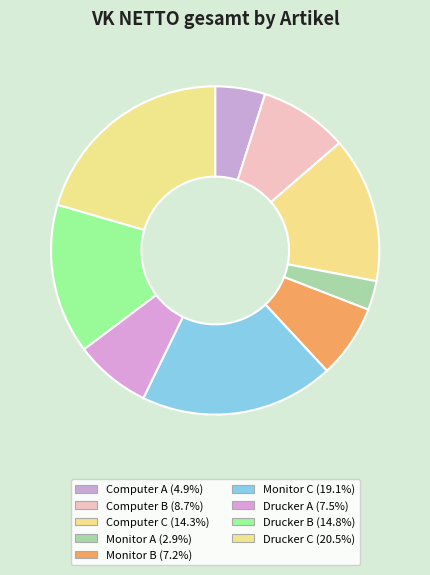

Which has a higher value, Computer A or Drucker C?

Drucker C